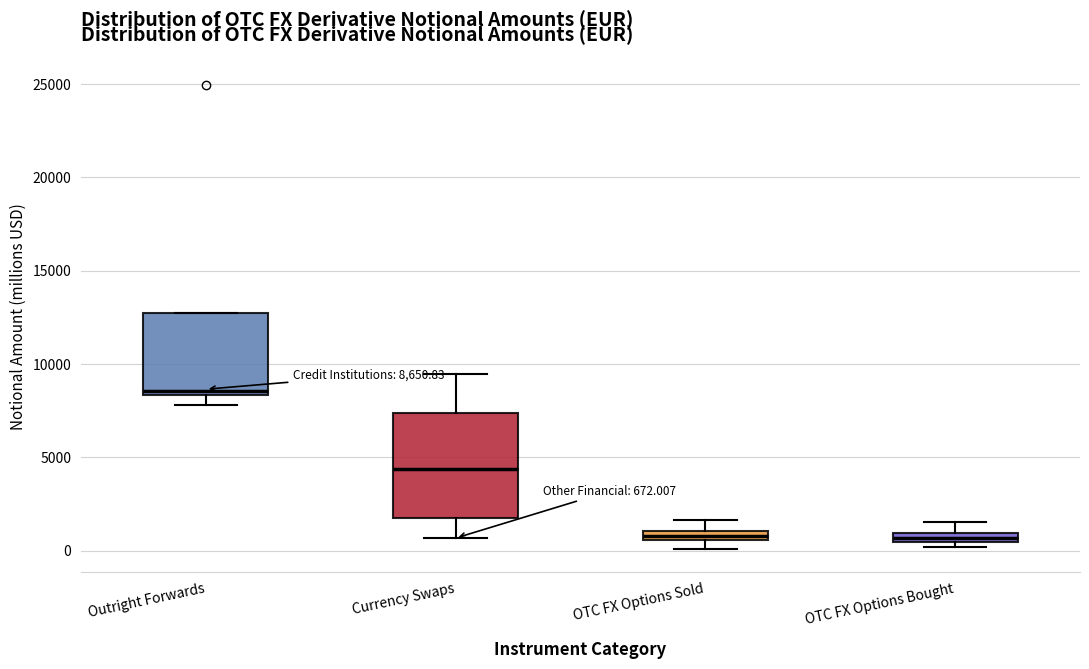

Comparing the boxes themselves (not the whiskers), which one is the tallest?

Currency Swaps